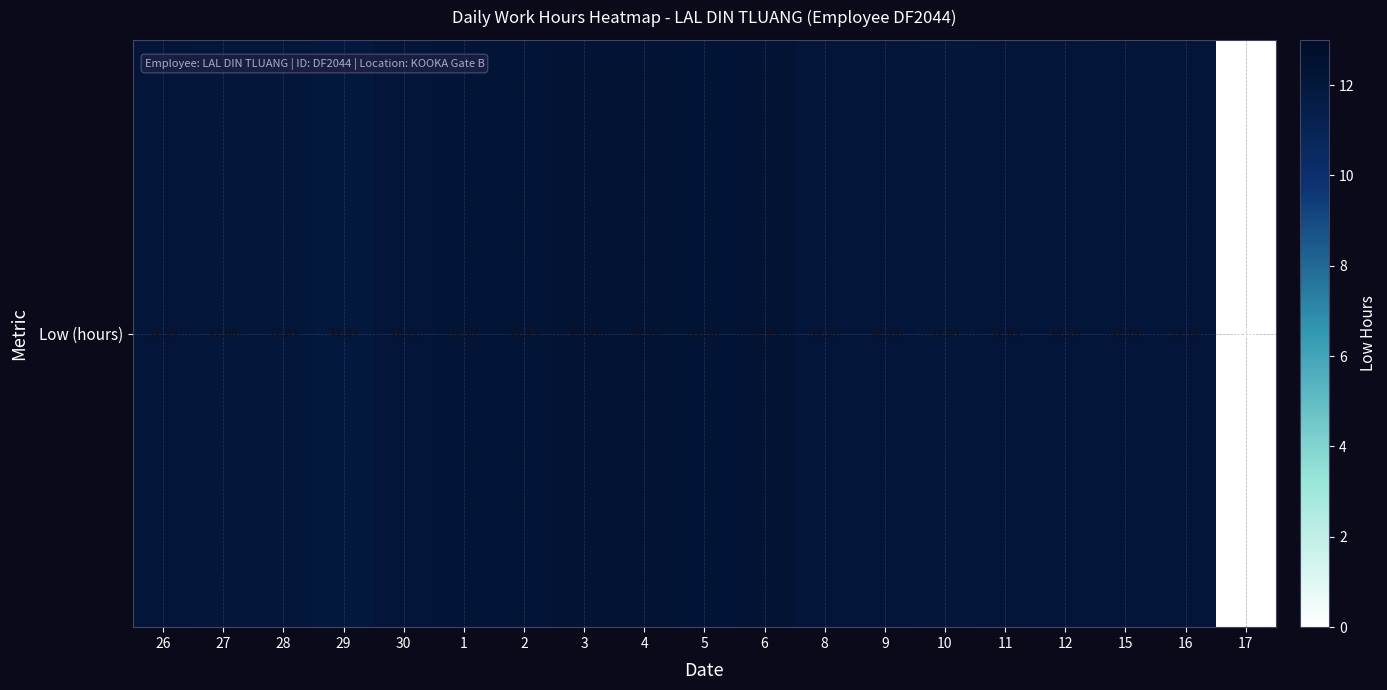

What is the difference between the maximum and minimum values?

12.4